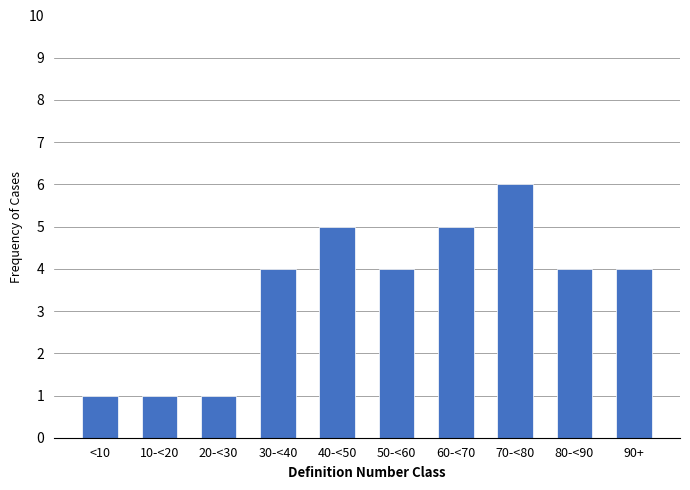

Reading right to left, extract all data points from this chart.

90+=4	80-<90=4	70-<80=6	60-<70=5	50-<60=4	40-<50=5	30-<40=4	20-<30=1	10-<20=1	<10=1